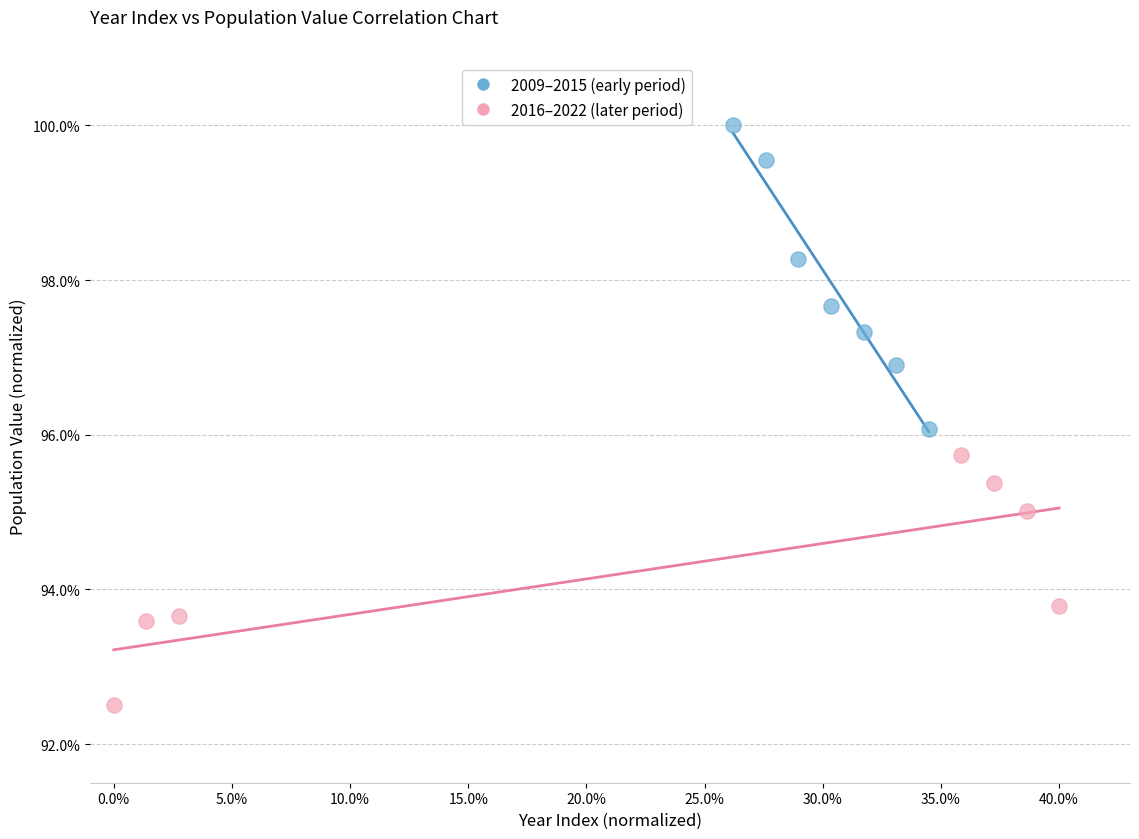

Which series has the largest Y range (max minus min)?

2009–2015 (early period)